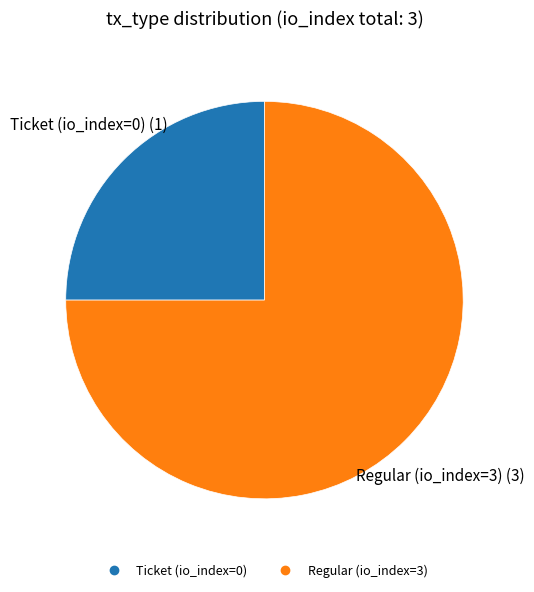

Is there any slice that represents more than half of the pie?

Yes